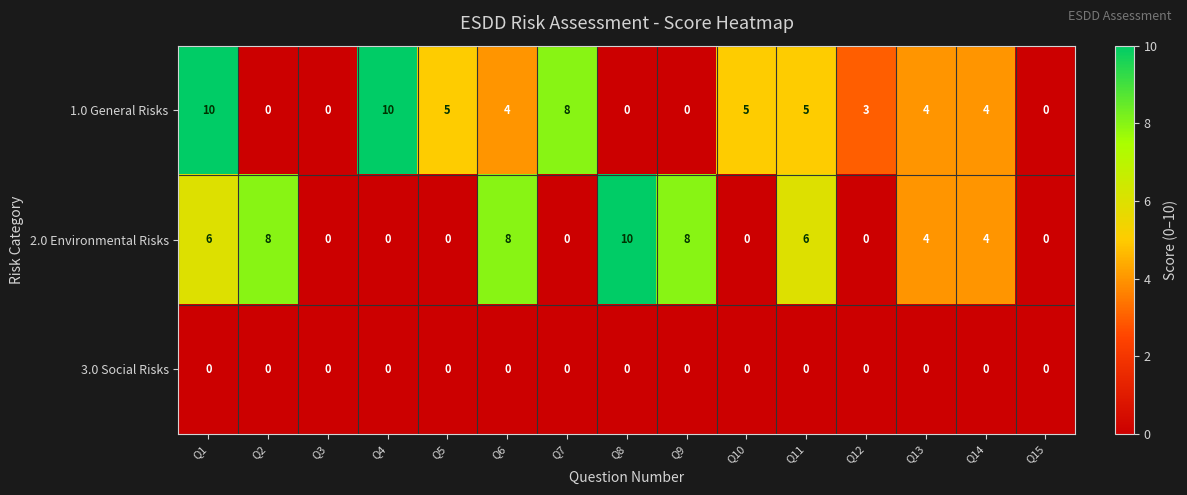

The 2.0 Environmental Risks series shows 0 at Q12. True or false?

True